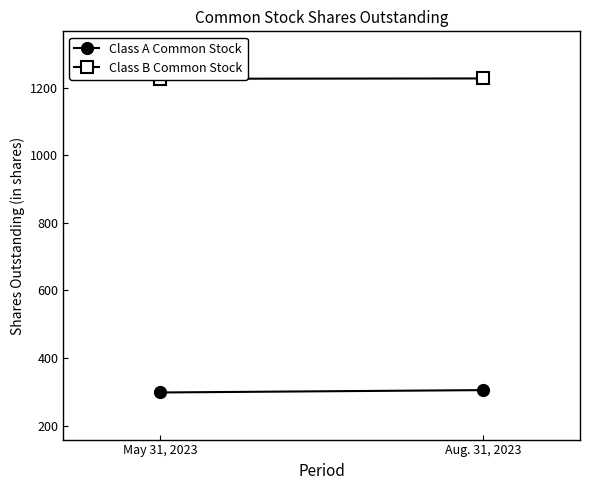

What is the average value of the Class A Common Stock series?

302